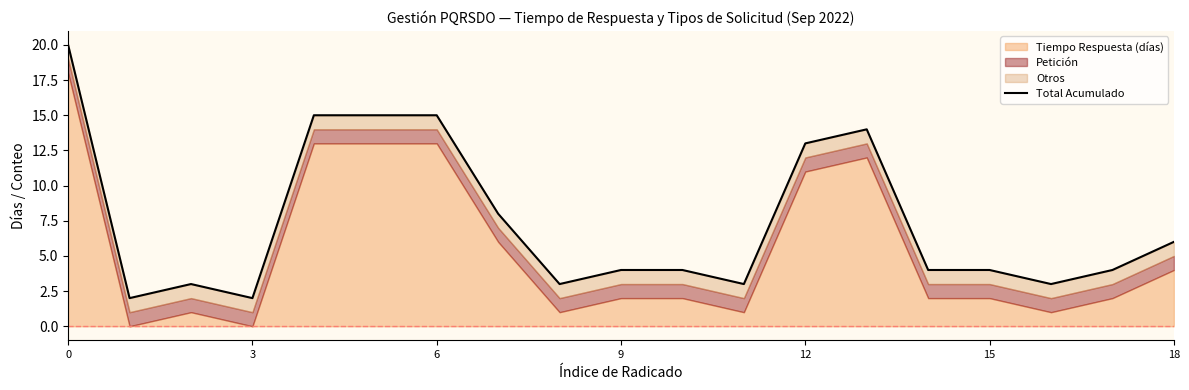

What is the ratio of the value at 11 to the value at 8?

1.0